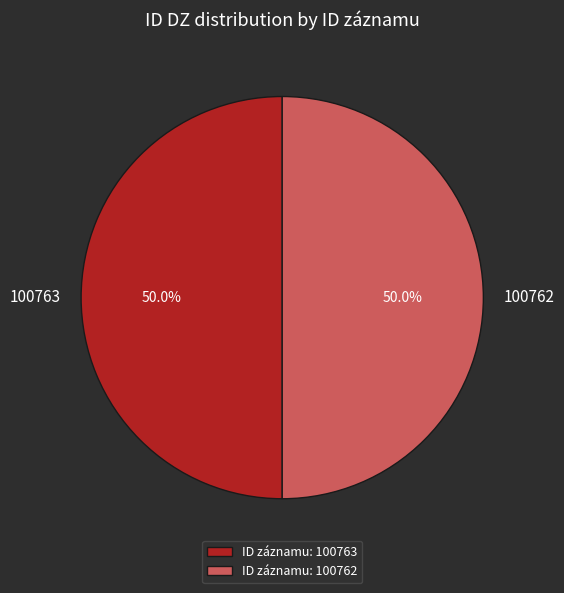

How many slices are in this pie chart?

2